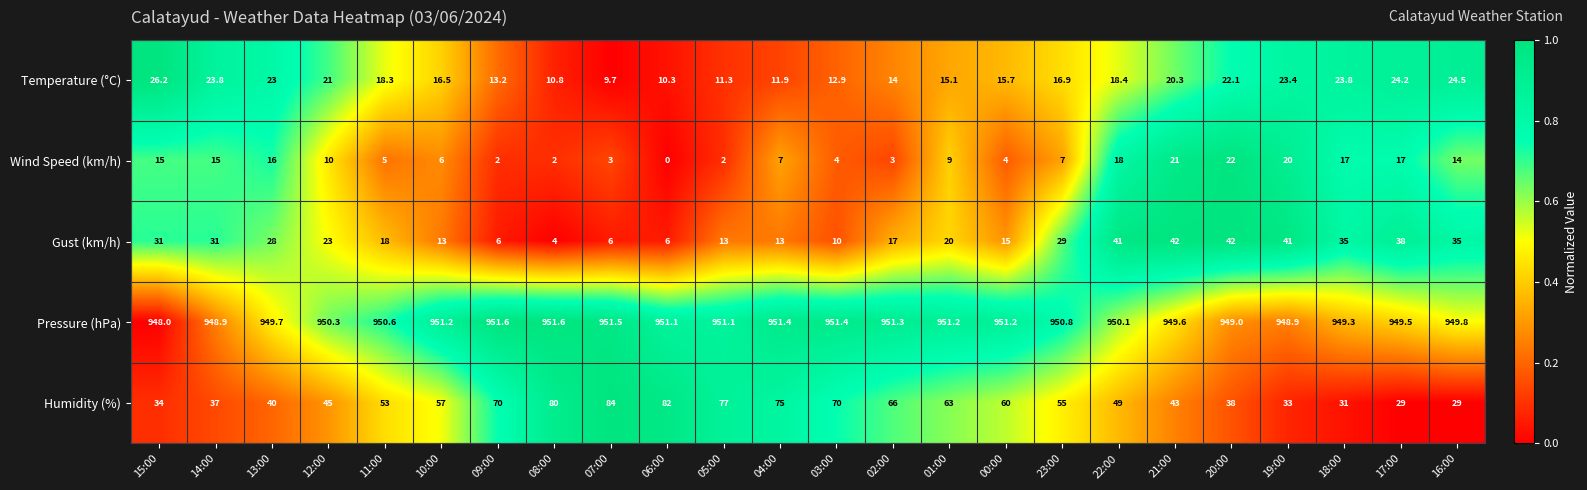

What is the total value across all series at 07:00?

1054.2